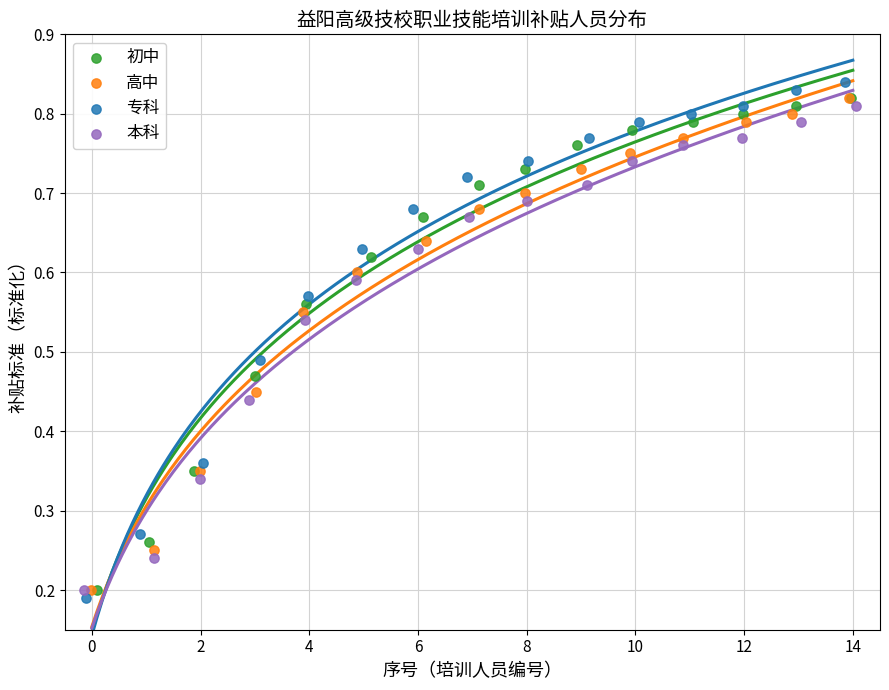

Which series has the largest Y range (max minus min)?

专科